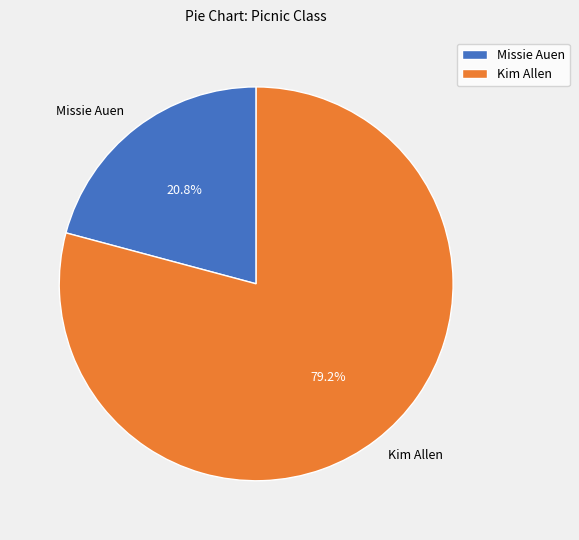

How many segments does this pie chart have?

2